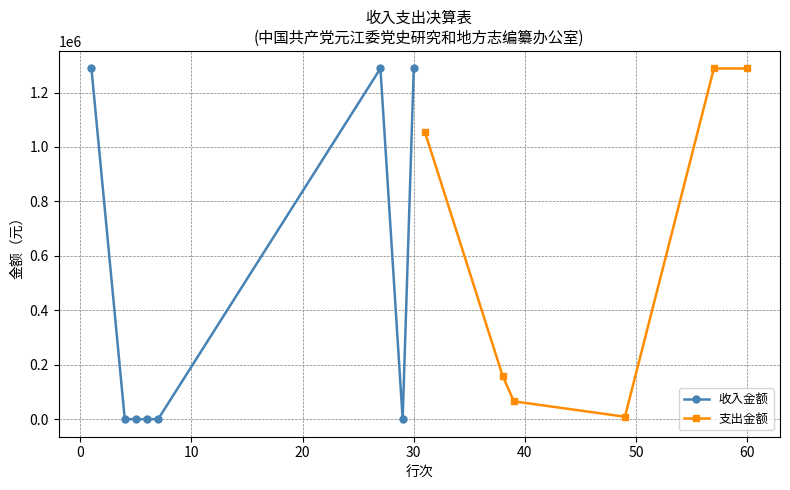

What value does the data have at 0?

1288484.4